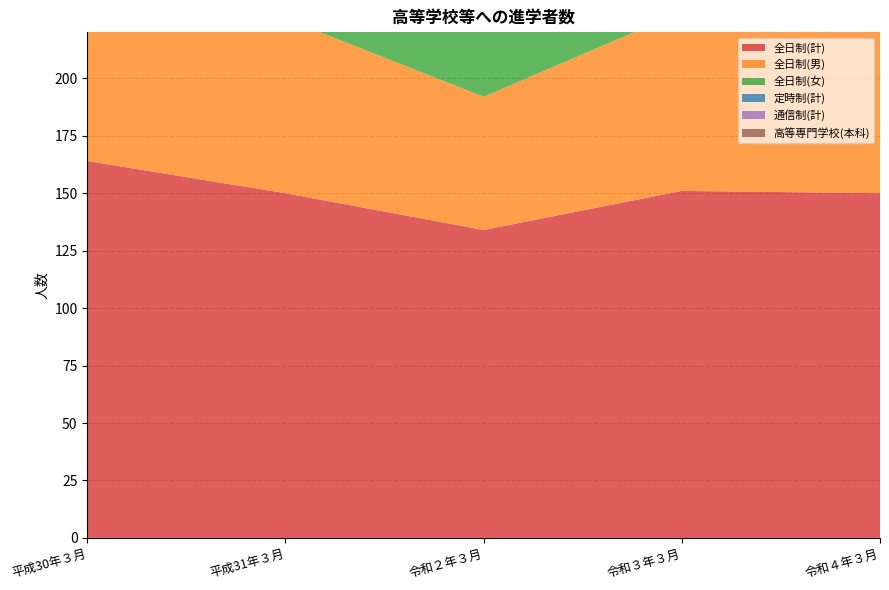

Reading left to right, list all the values displayed in this chart.

全日制(計): 164	150	134	151	150
全日制(男): 87	76	58	78	79
全日制(女): 77	74	76	73	71
定時制(計): 4	0	2	0	1
通信制(計): 8	4	8	10	10
高等専門学校(本科): 2	3	2	3	3